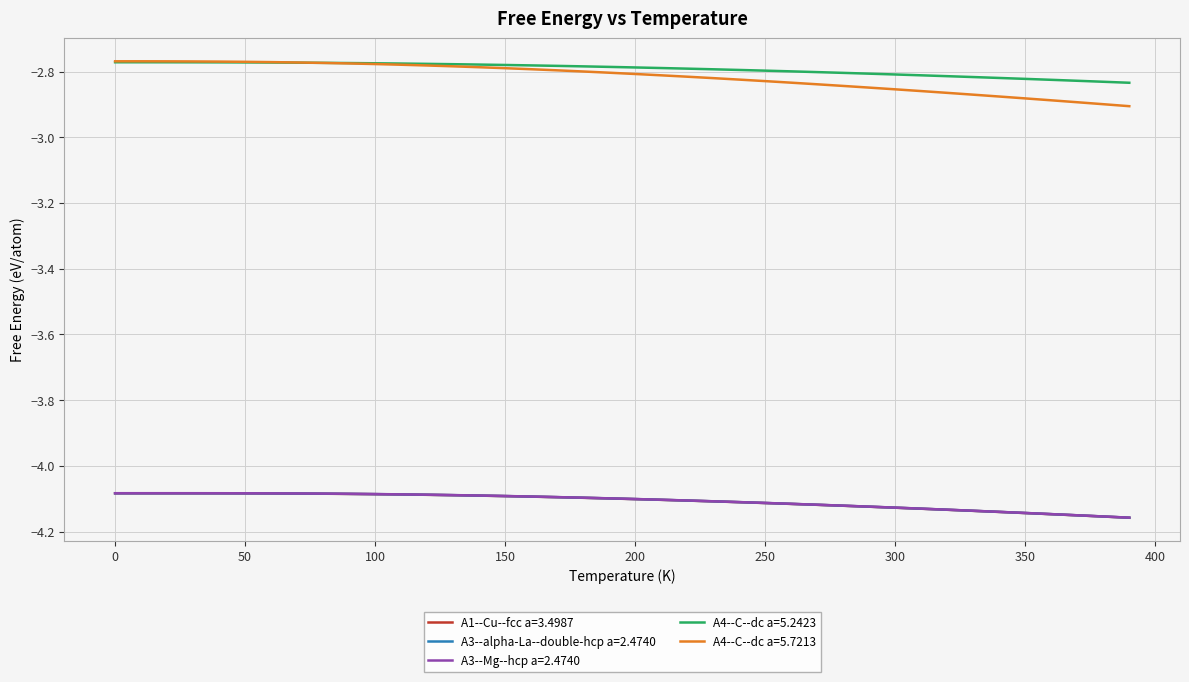

Which series has the widest spread of values?

A4--C--dc a=5.7213